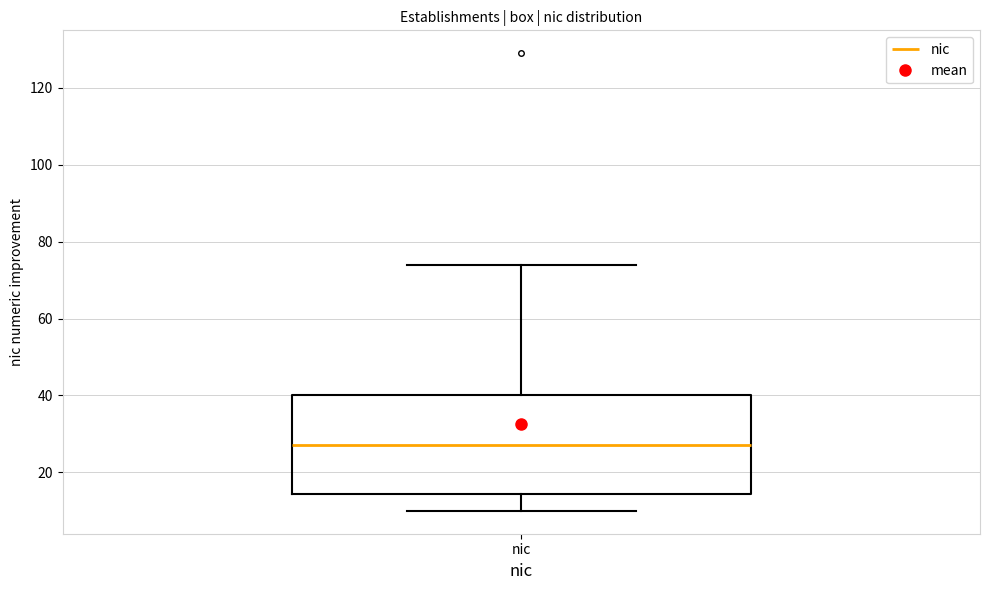

Where is the upper edge of the box for nic on the y-axis? The values are not printed on the chart, so give them approximately, as read against the axis.

40